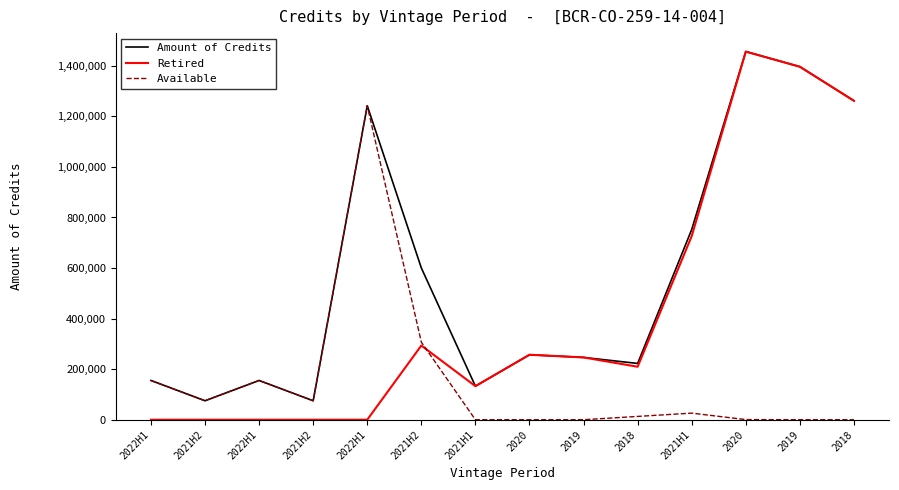

Is it true that Retired equals 1396429 at 2019?

True